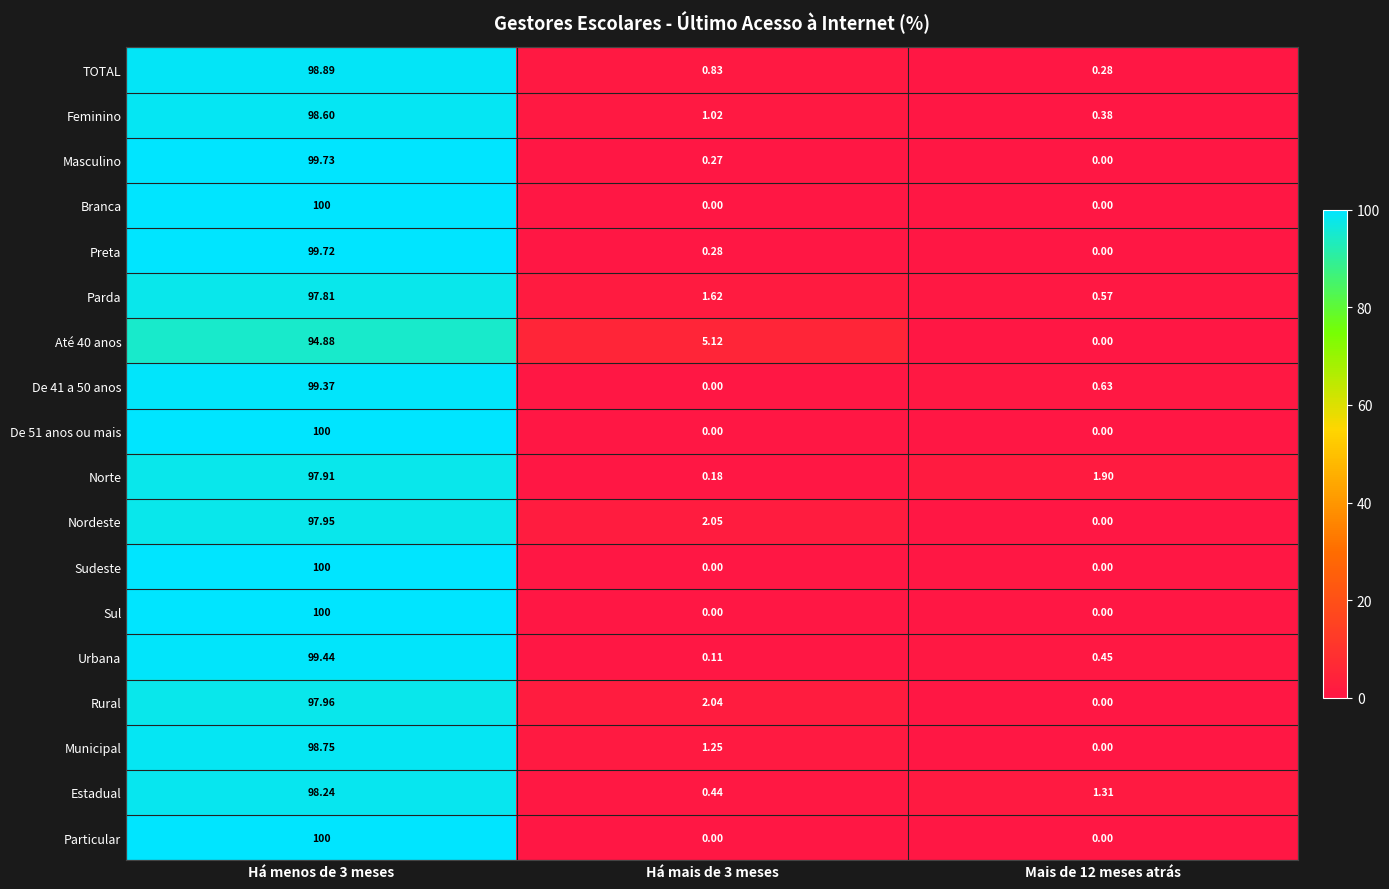

Which has a higher value, Mais de 12 meses atrás or Há menos de 3 meses?

Há menos de 3 meses